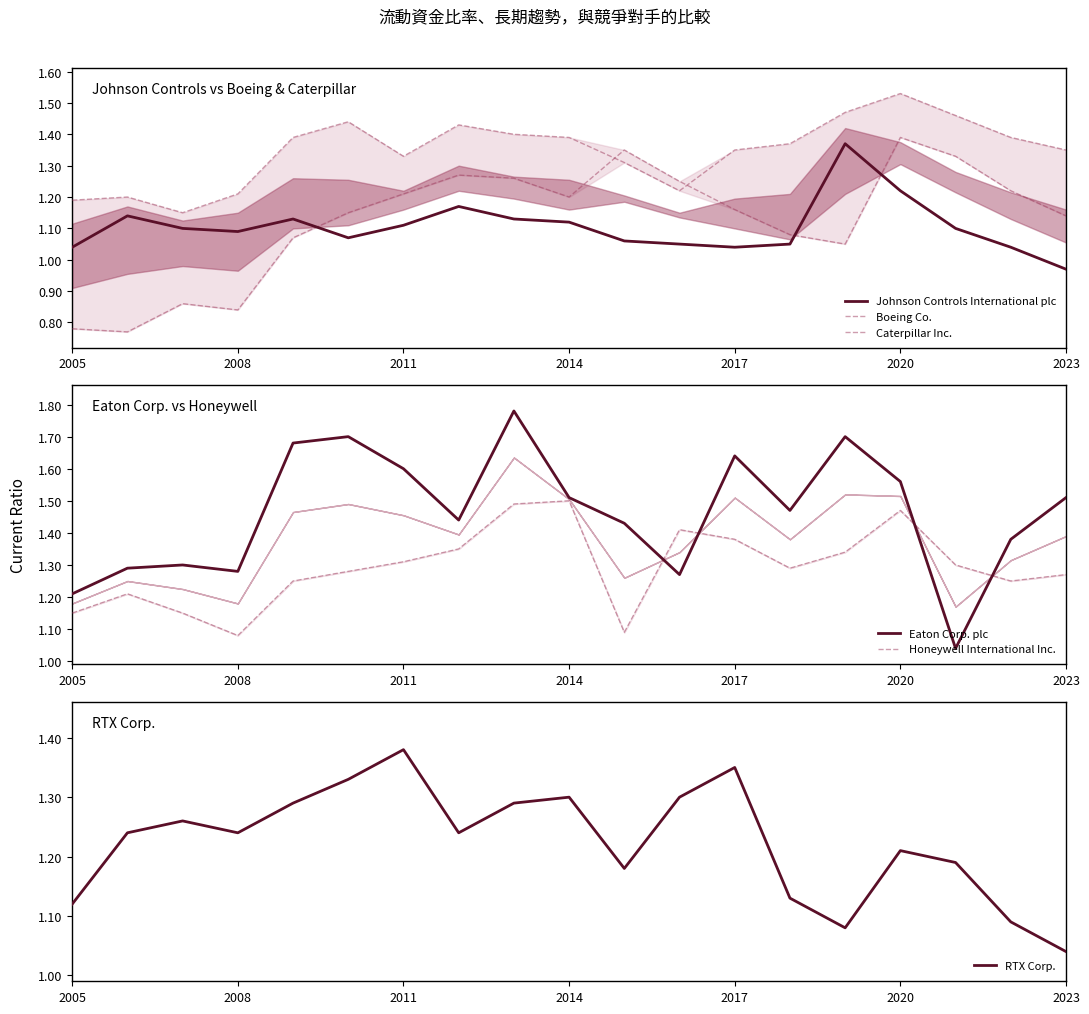

What is the total value across all series at 7?

7.9